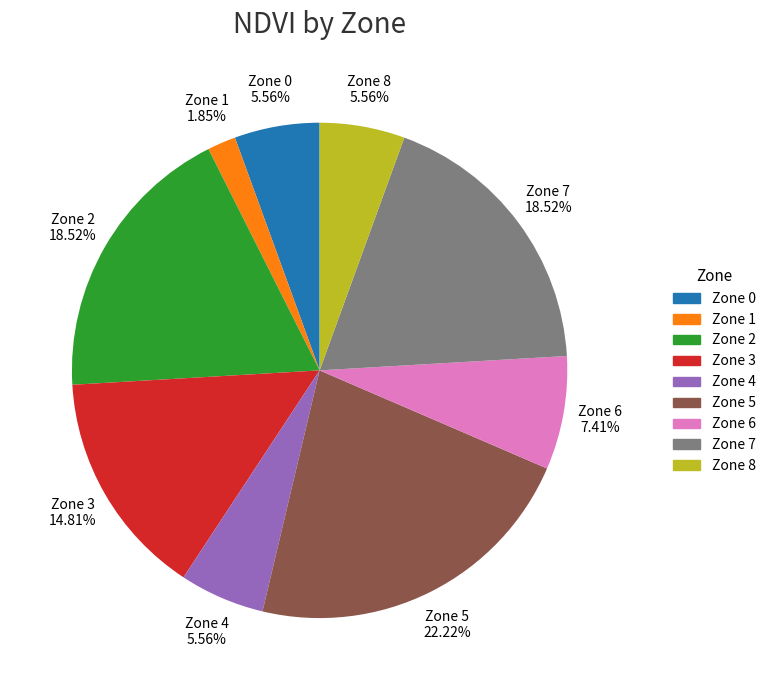

Is there a majority slice in this chart?

No